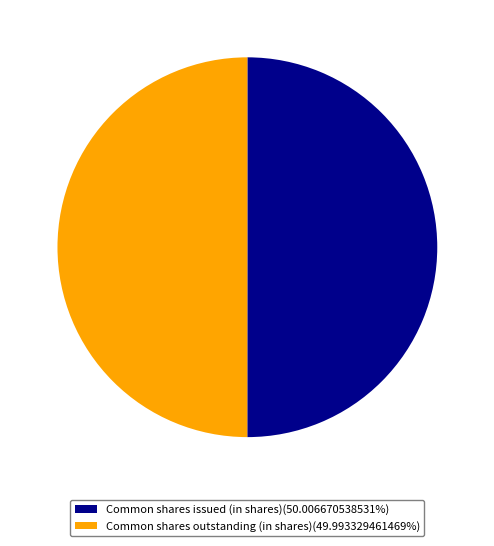

Approximately how many times larger is the value at Common shares issued (in shares)(50.006670538531%) compared to Common shares outstanding (in shares)(49.993329461469%)?

1.0